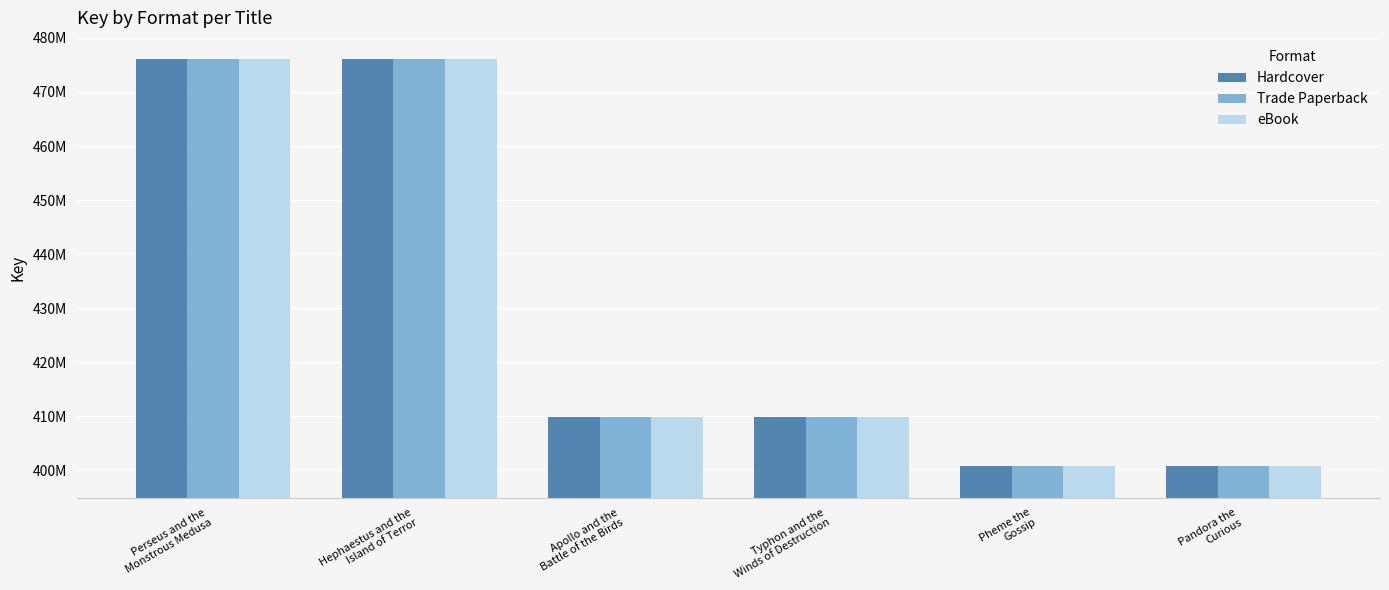

What is the approximate value of Trade Paperback at Perseus and the
Monstrous Medusa, to the nearest 10?

476018630